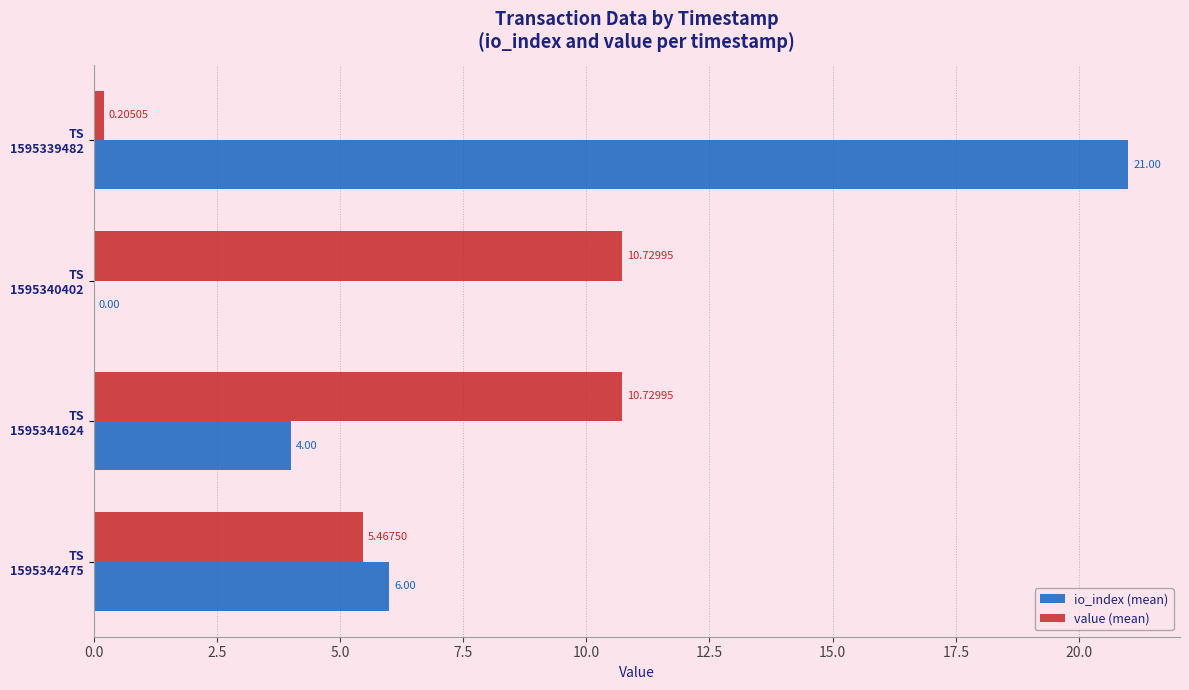

Which series has the largest total across all categories?

io_index (mean)